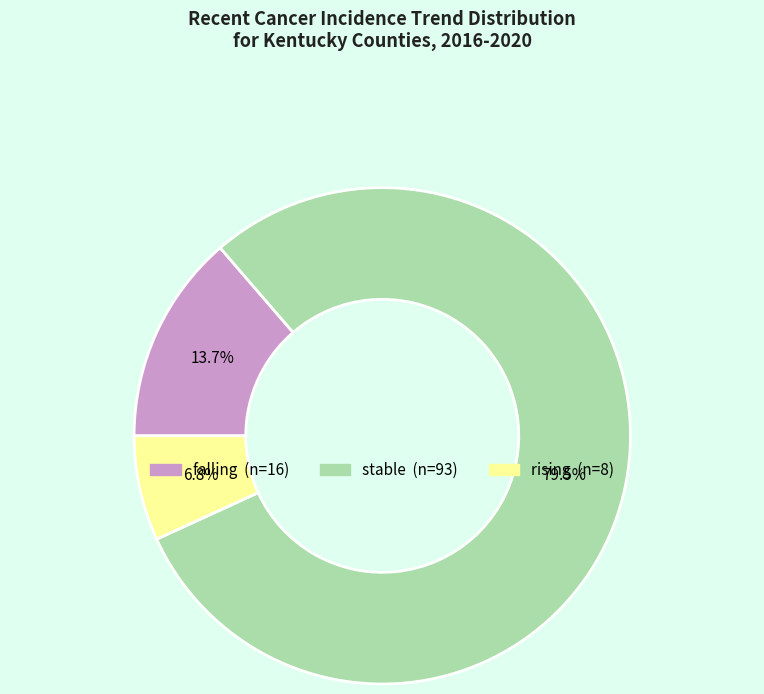

Which category accounts for the majority?

stable